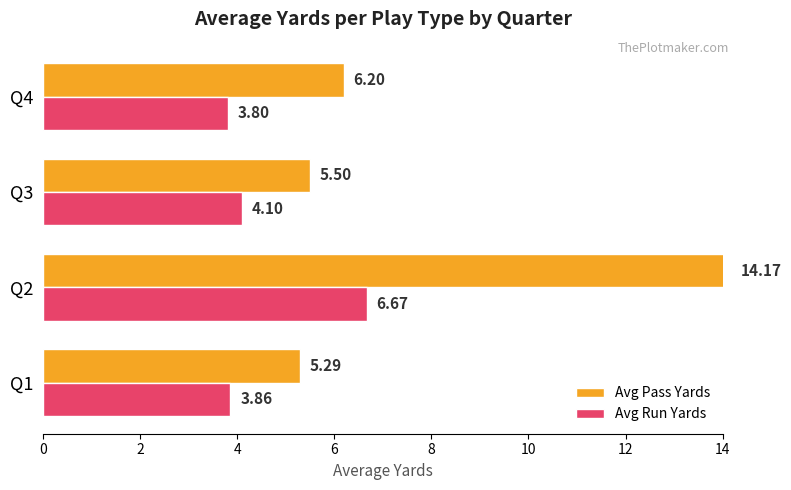

Where does the Avg Run Yards series first go above 4?

Q2